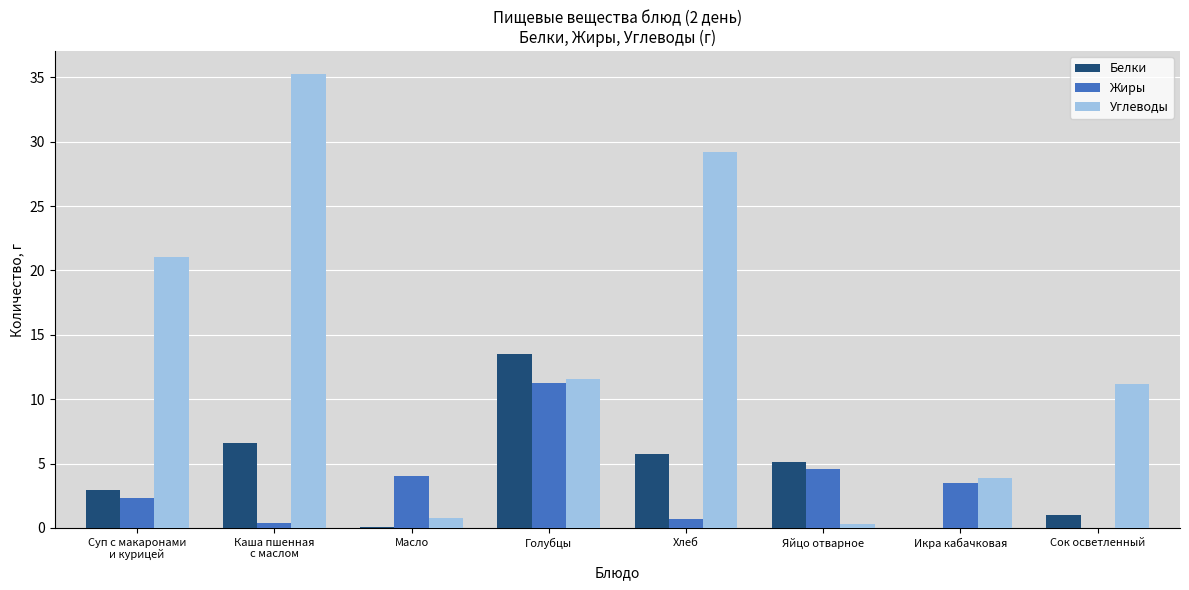

What is the greatest value displayed?

35.3